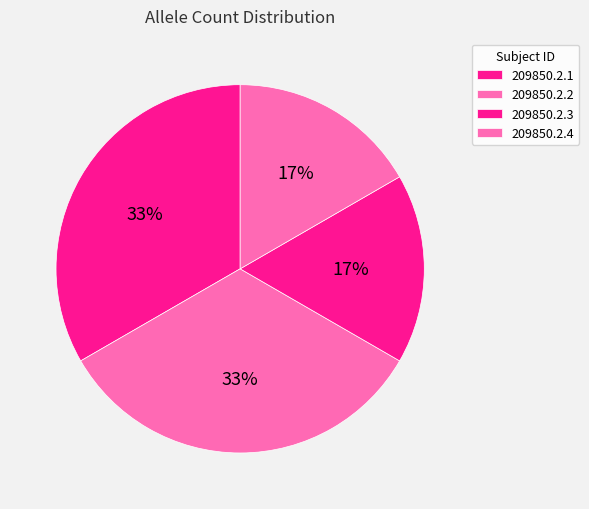

Does 209850.2.4 account for over 50% of the chart?

No